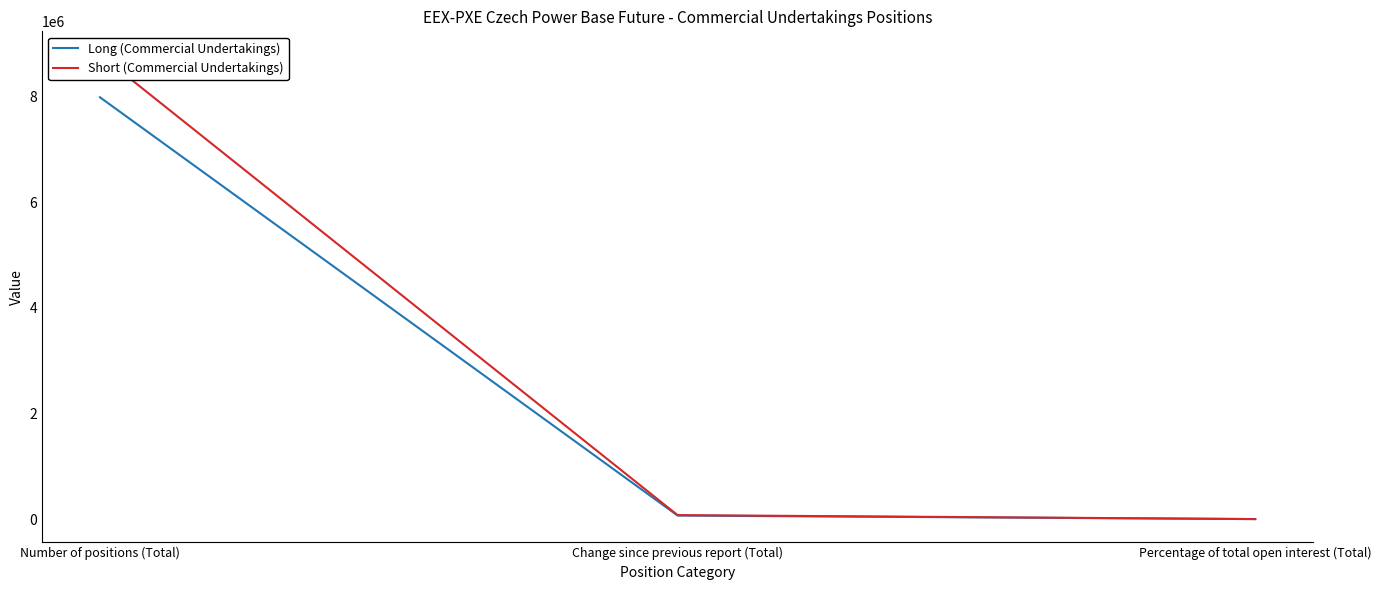

The value of Long (Commercial Undertakings) at Change since previous report (Total) is 66953.0. True or false?

True